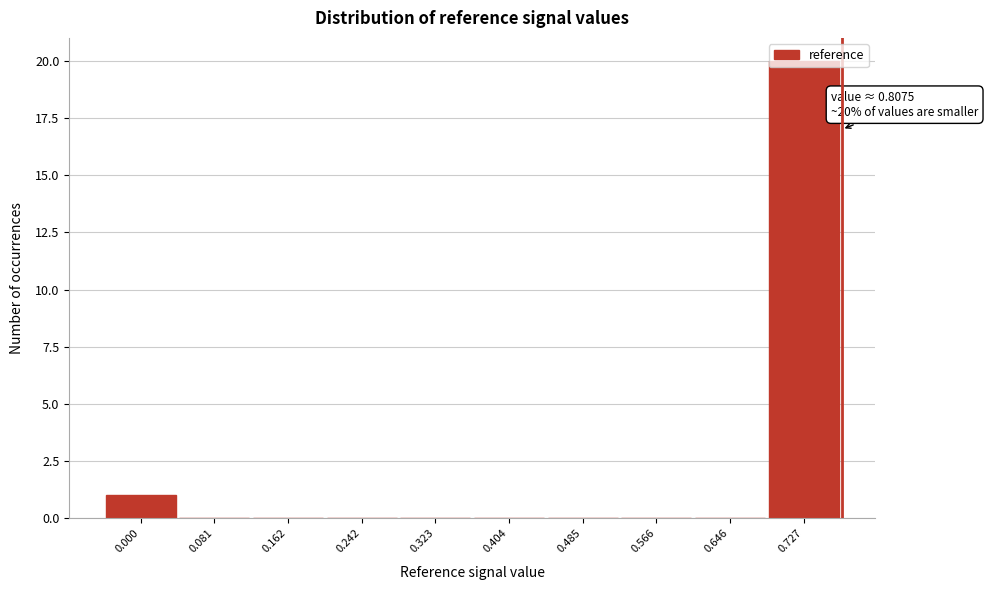

What is the sum of all values?

21